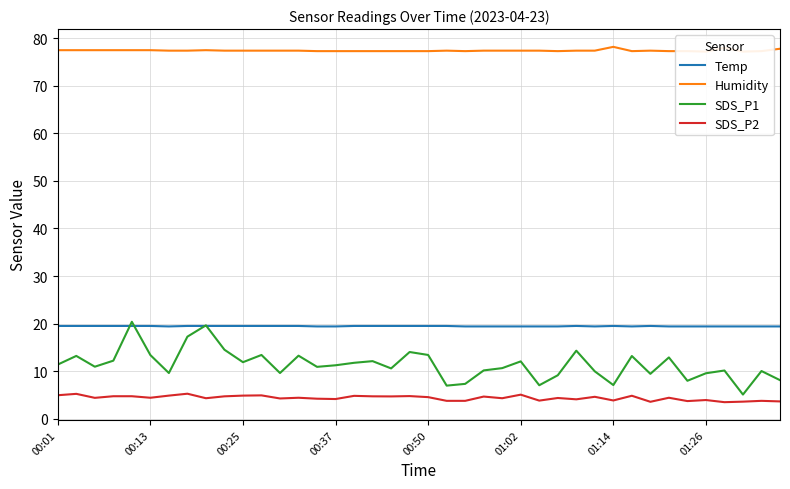

What is the maximum value shown in the chart?

78.2